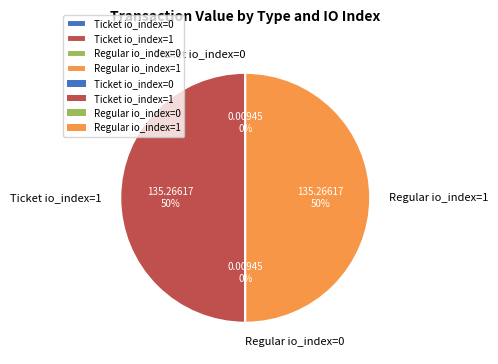

True or false: Regular io_index=1 accounts for 43% of the total.

False